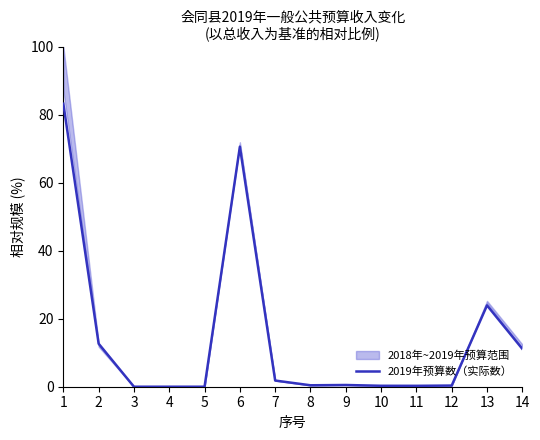

What is the difference between the values at 10 and 13?

23.6